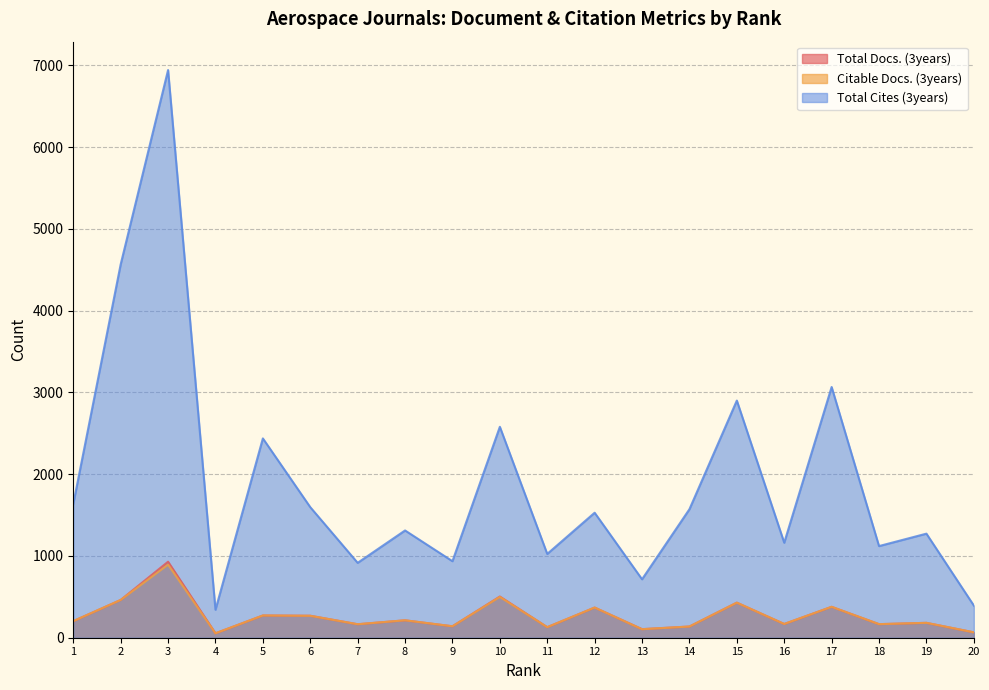

True or false: Total Cites (3years) has more than 0 interior local peaks.

True